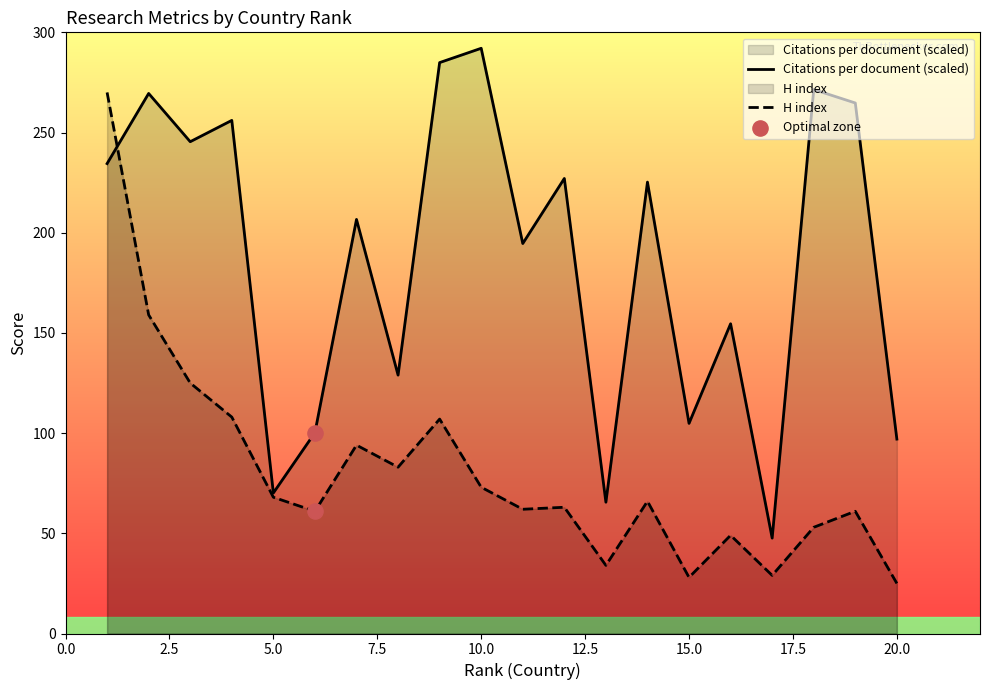

Is the value of H index at 5 greater than the value of Citations per document at 20?

No